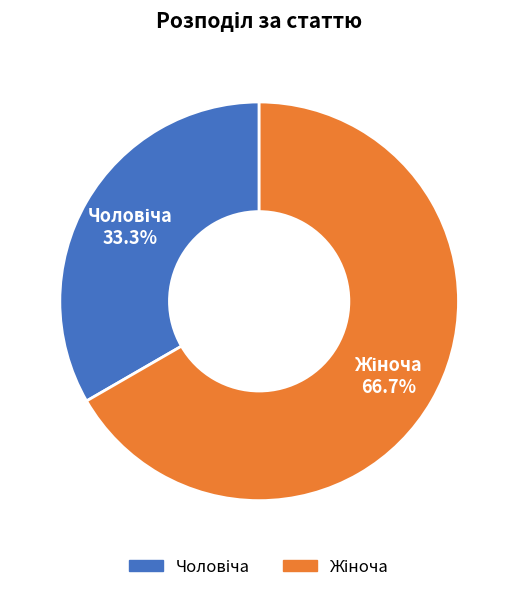

Is there any slice that represents more than half of the pie?

Yes